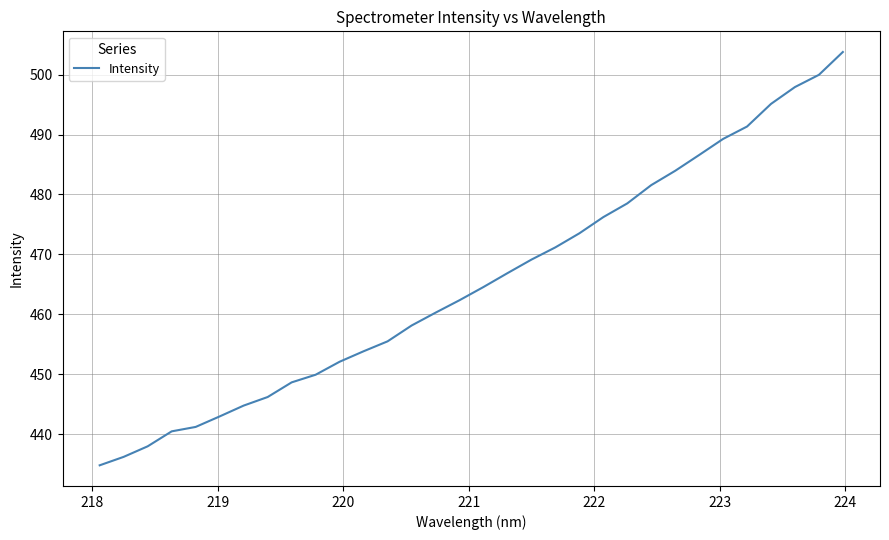

What is the difference between the maximum and minimum values?

69.0